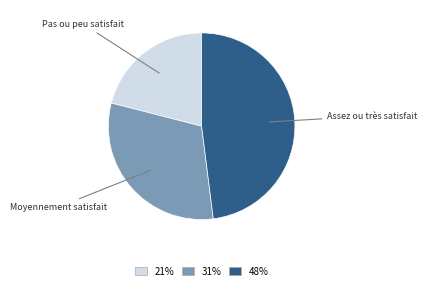

Is there any slice that represents more than half of the pie?

No